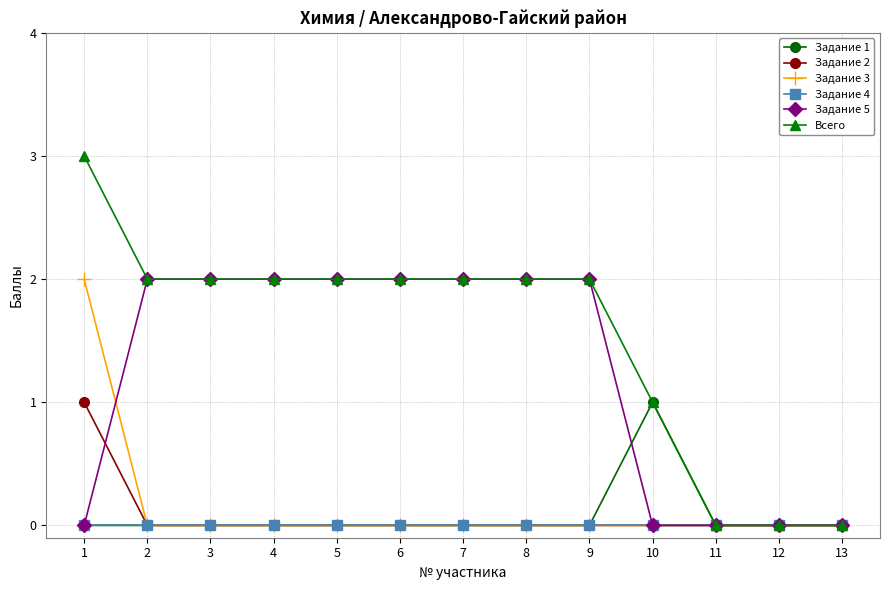

How many data points does each series have?

13